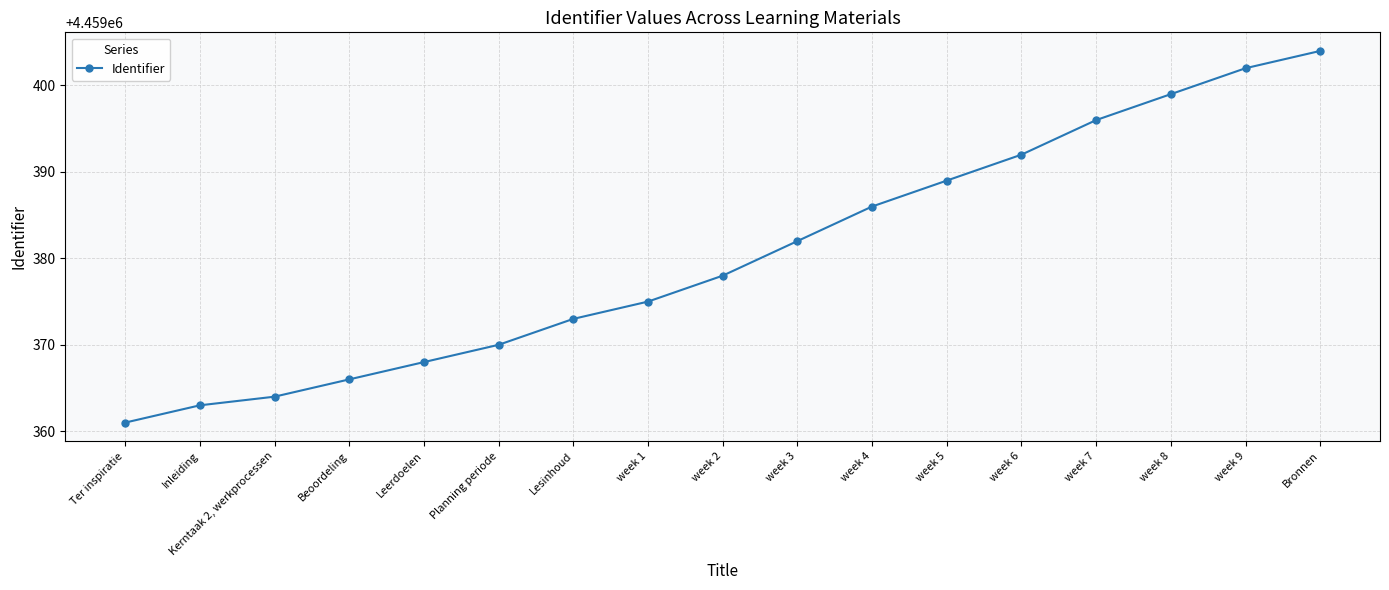

What is the value of the 4th point from the left?

4459366